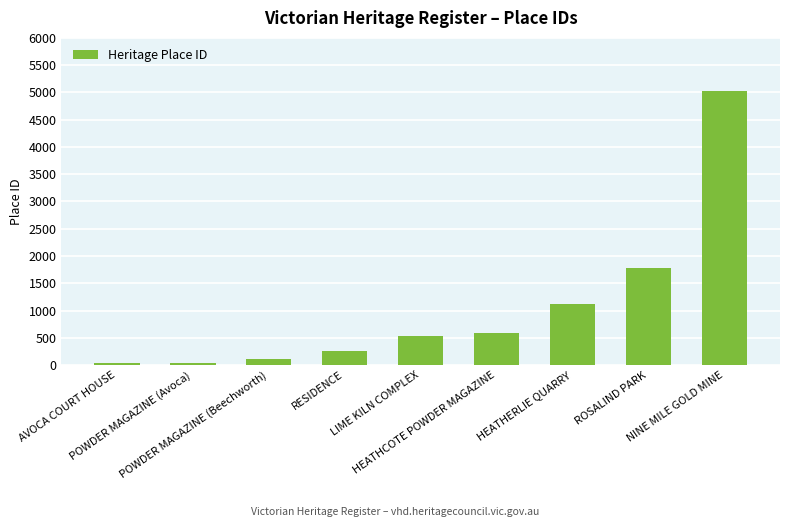

Are the bars horizontal?

No